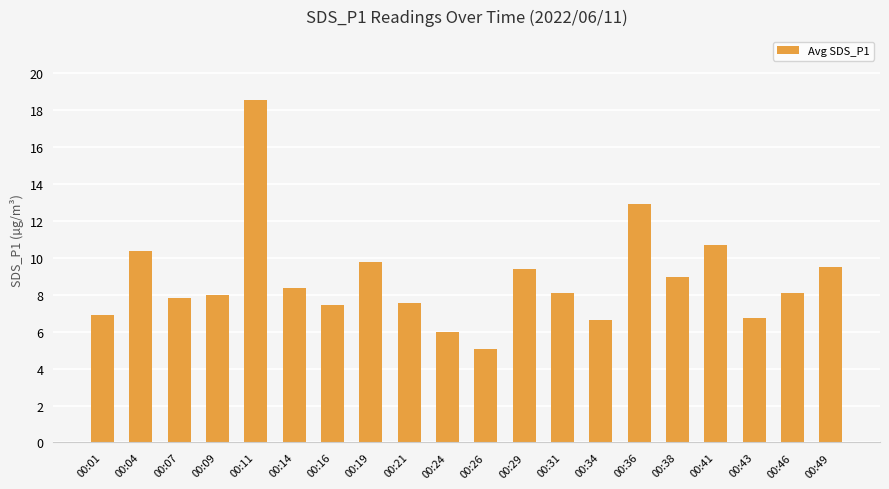

What is the minimum value shown in the chart?

5.1